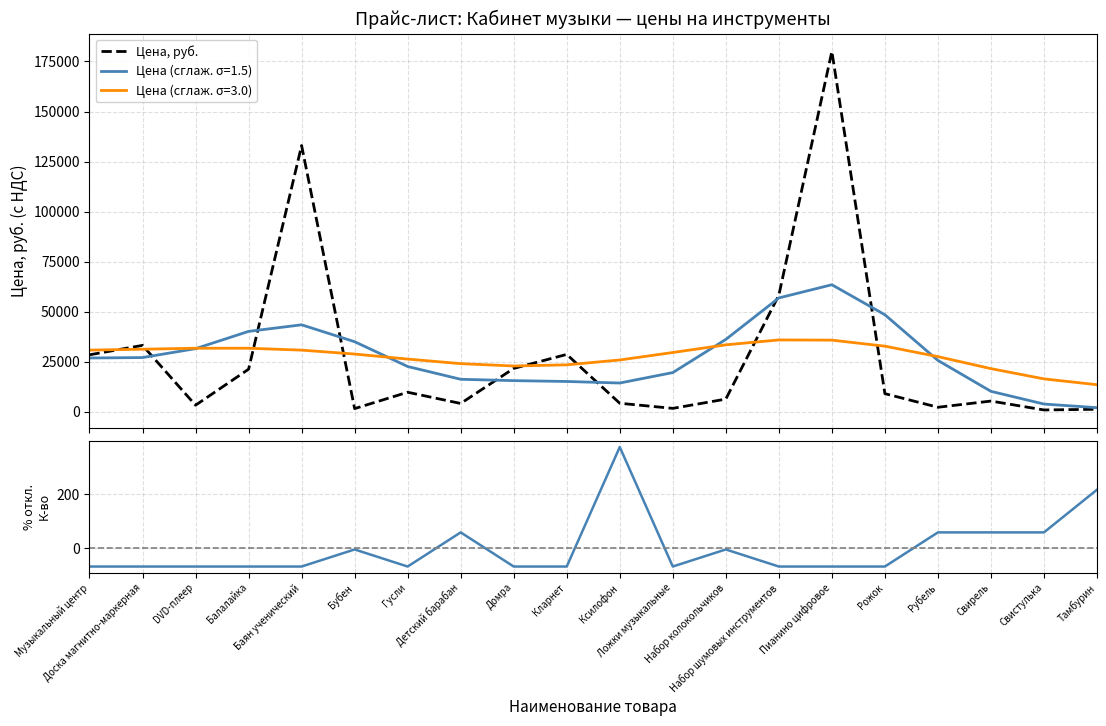

List the series in order of their overall mean, lowest first.

К-во (% откл. от среднего), Цена, руб.